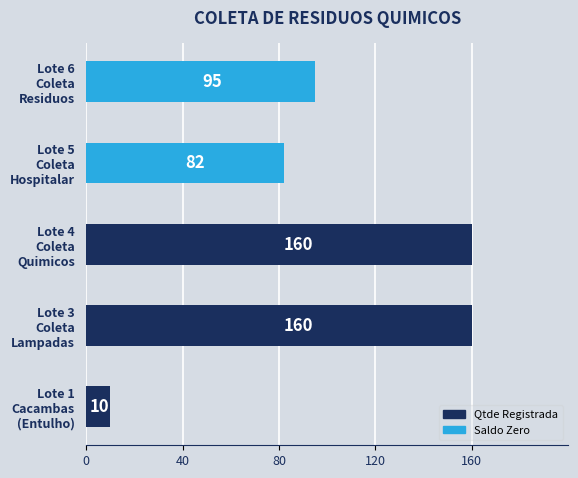

At which label is the value closest to 85?

Lote 5
Coleta
Hospitalar